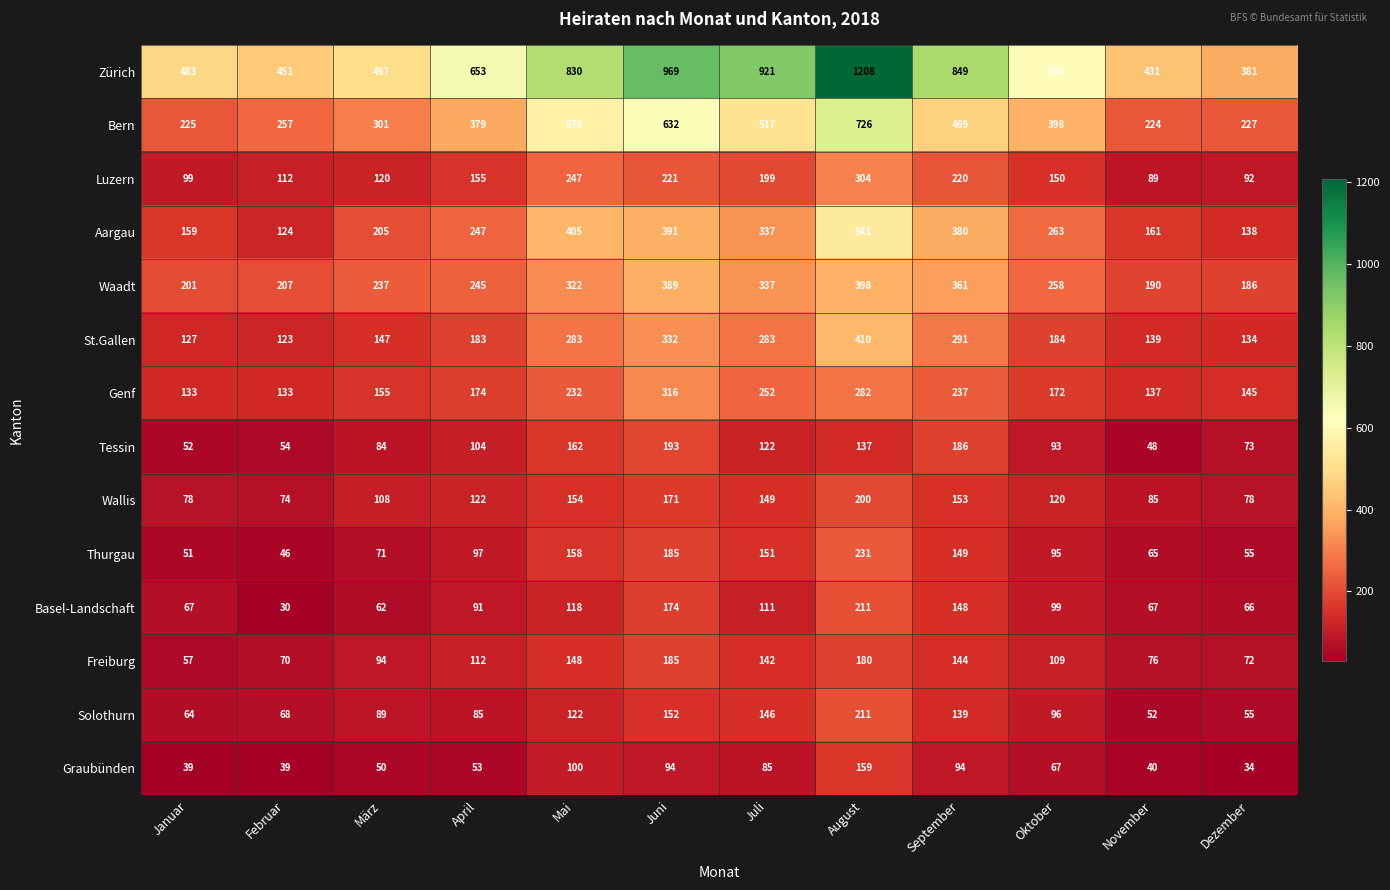

The value of Waadt at Juni is 667. True or false?

False